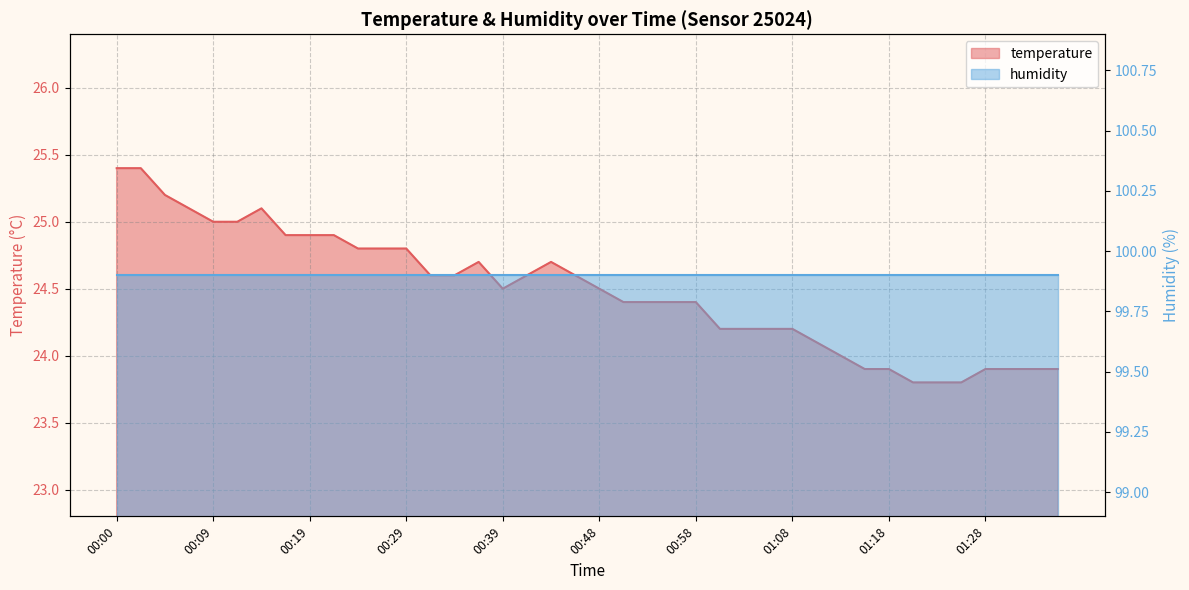

The value at 00:00 is 35.5. True or false?

False